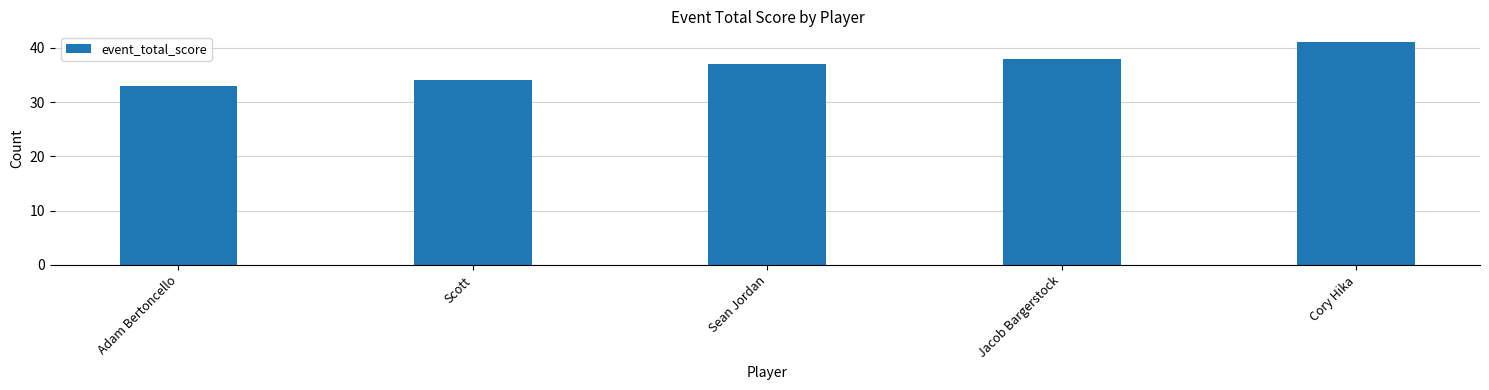

What is the greatest value displayed?

41